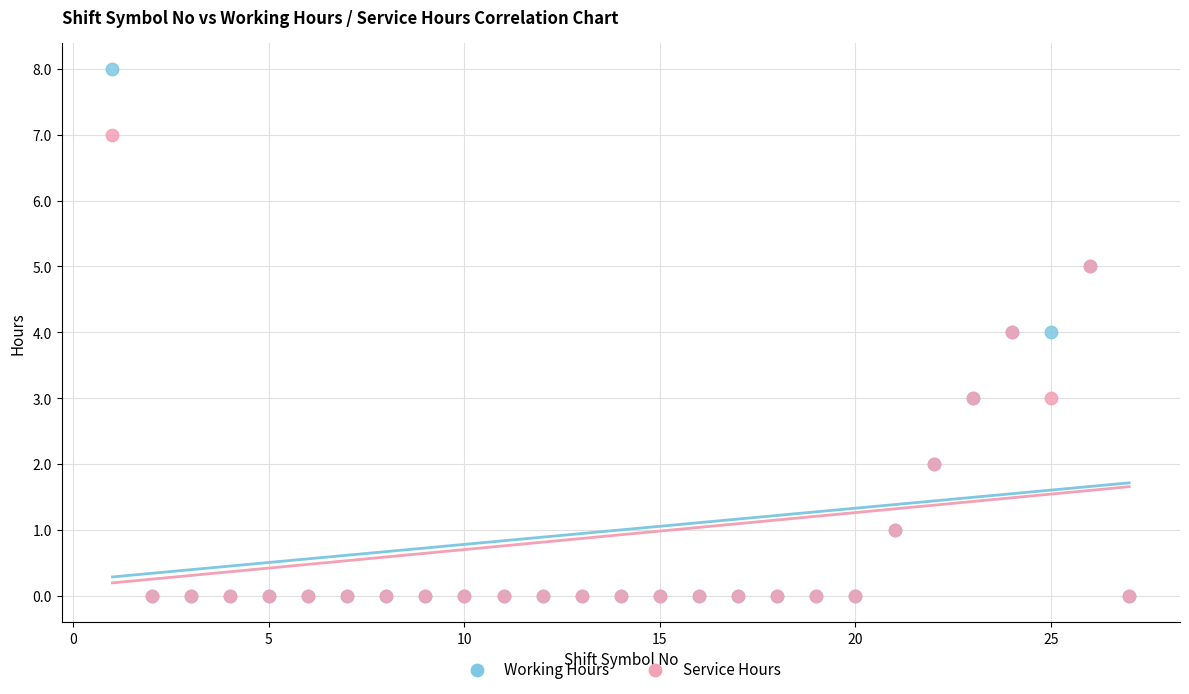

Which series reaches the maximum Y coordinate?

Working Hours